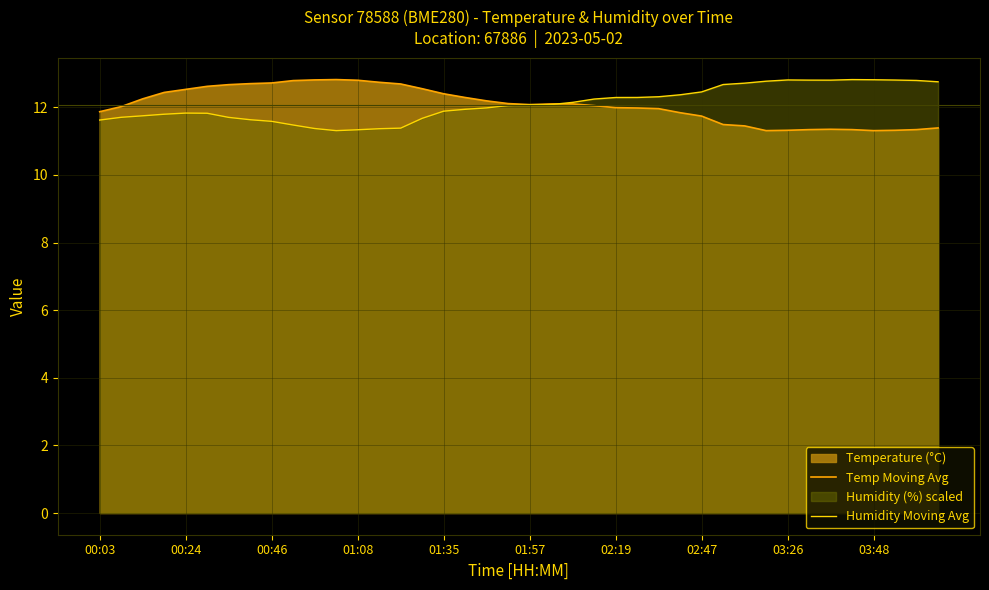

What is the minimum value for Temp Moving Avg?

11.3